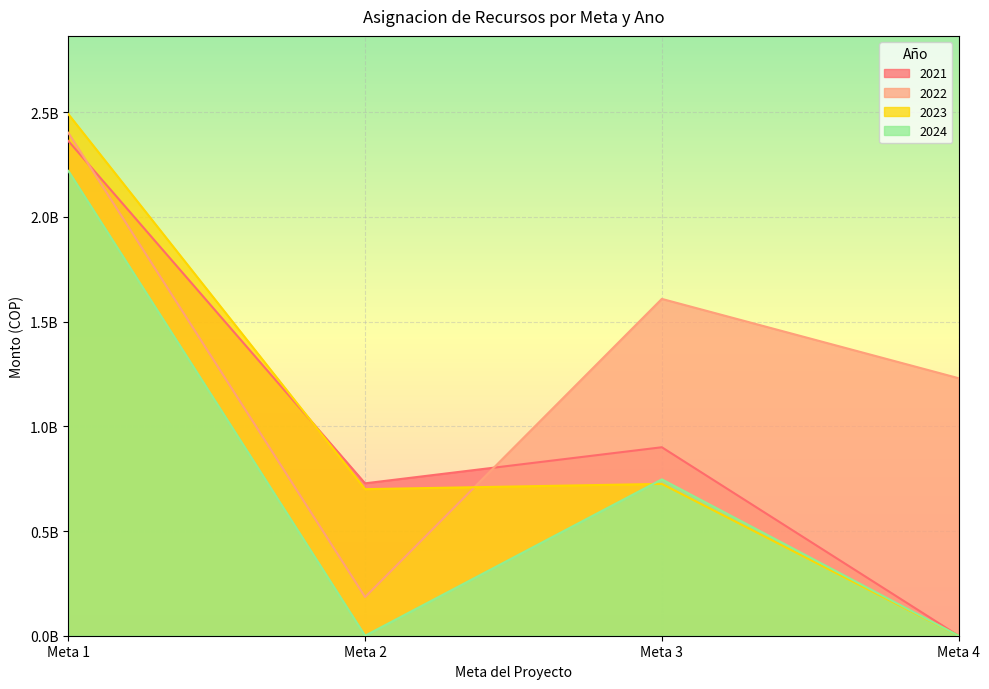

Reading right to left, extract all data points from this chart.

2021: 0	900135000	727850000	2363000000
2022: 1230000000	1608626713	184761500	2401870787
2023: 0	725114000	700000000	2491086000
2024: 0	746870000	0	2219930000